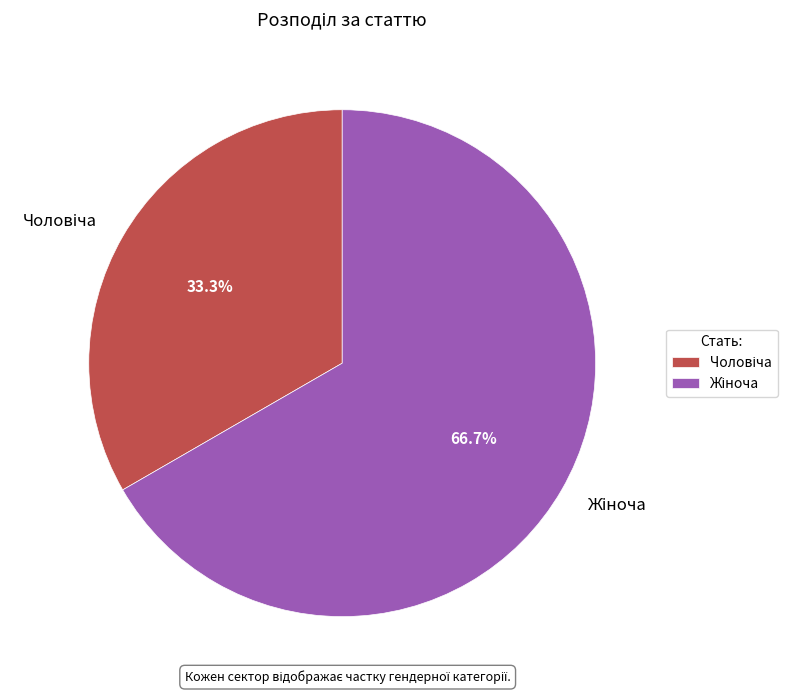

Is there a majority slice in this chart?

Yes